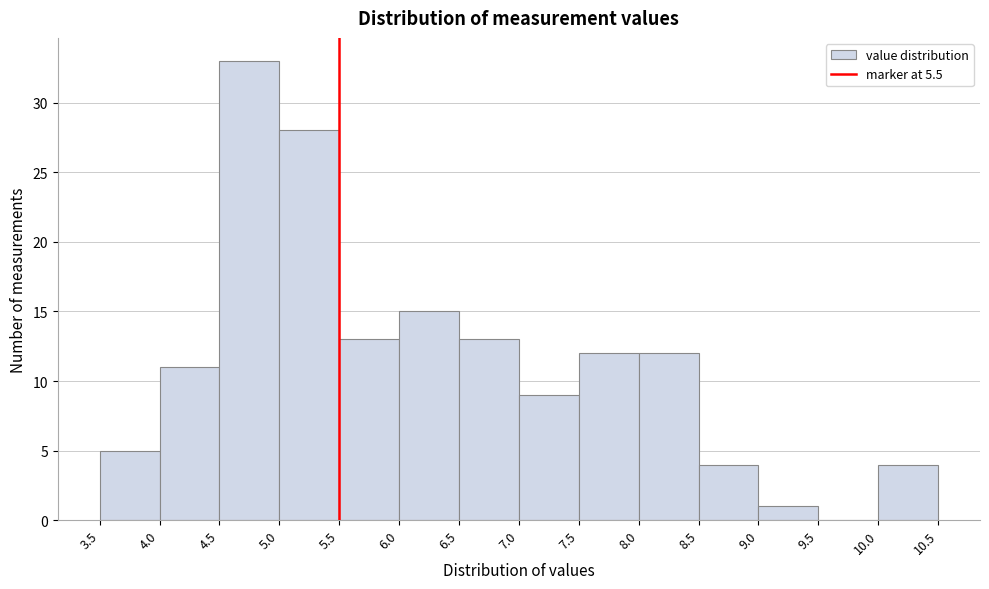

Which range on the x-axis has the tallest bar?

4.5 to 5.0